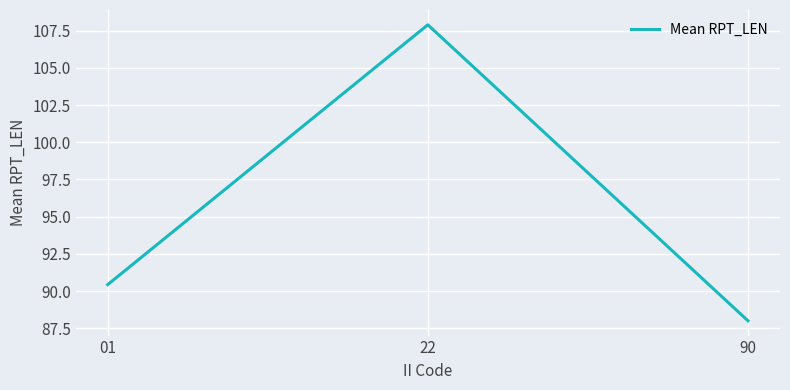

At which label is the value closest to 97?

01